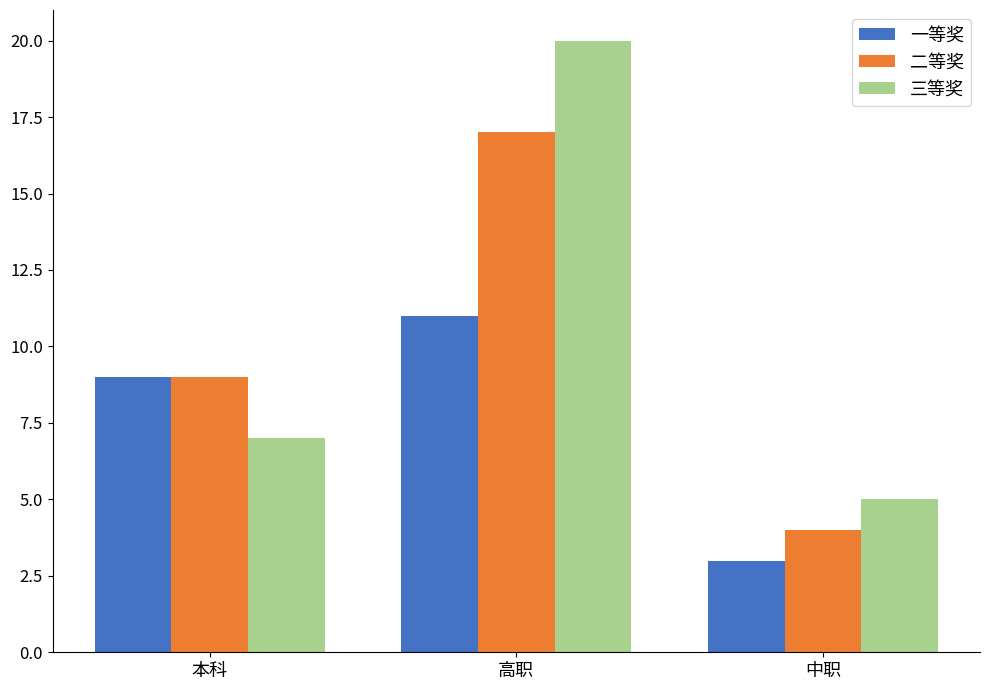

What position from the right is 中职?

1